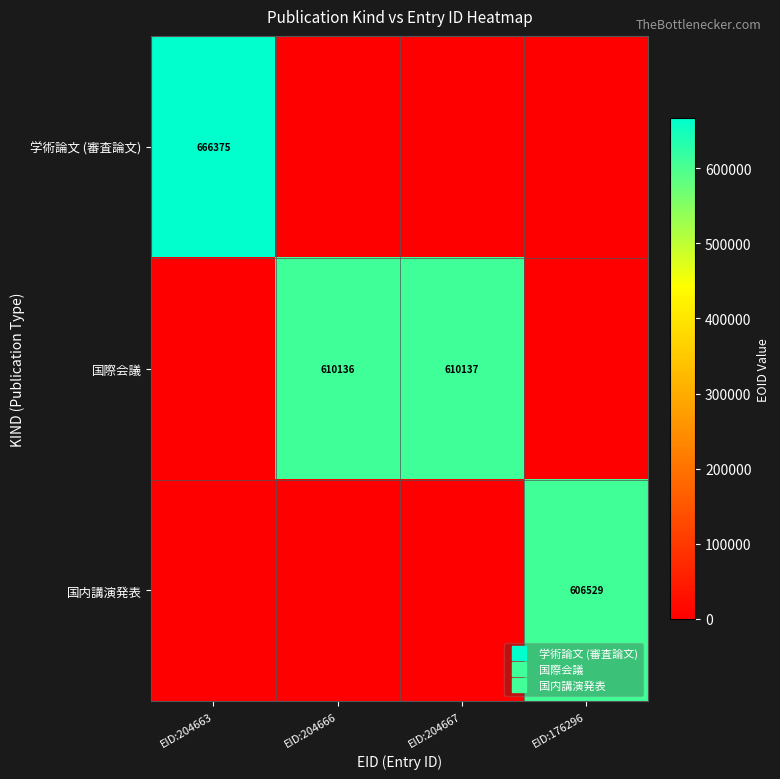

What is the spread (max minus min) of values at EID:204663?

666375